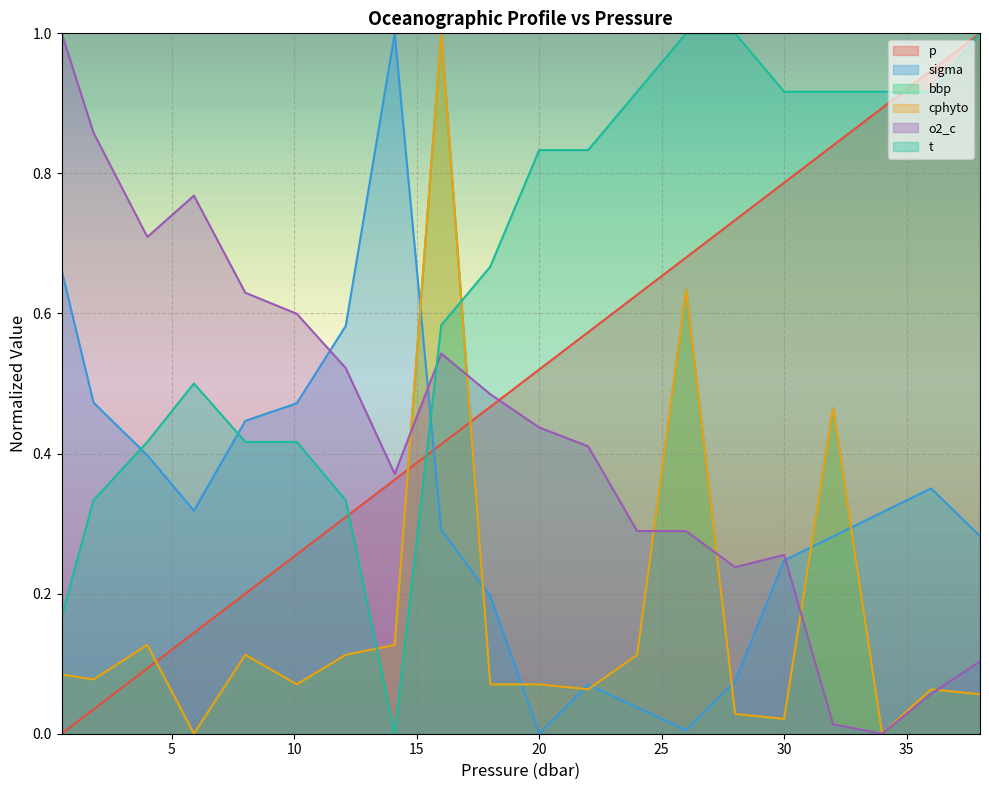

In t, how many points are lower than both neighbors (excluding endpoints)?

1